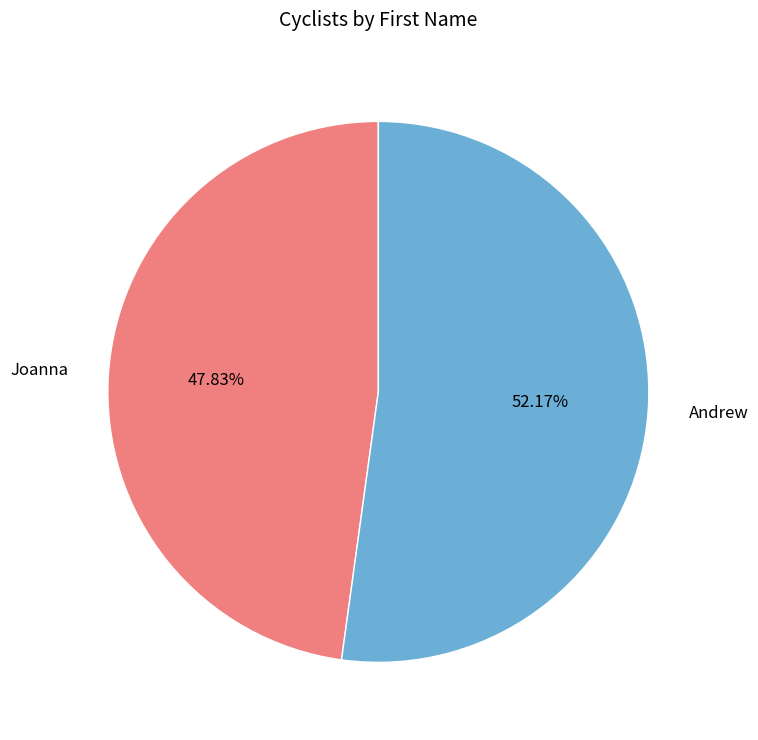

Rank the categories by value from lowest to highest.

Joanna, Andrew